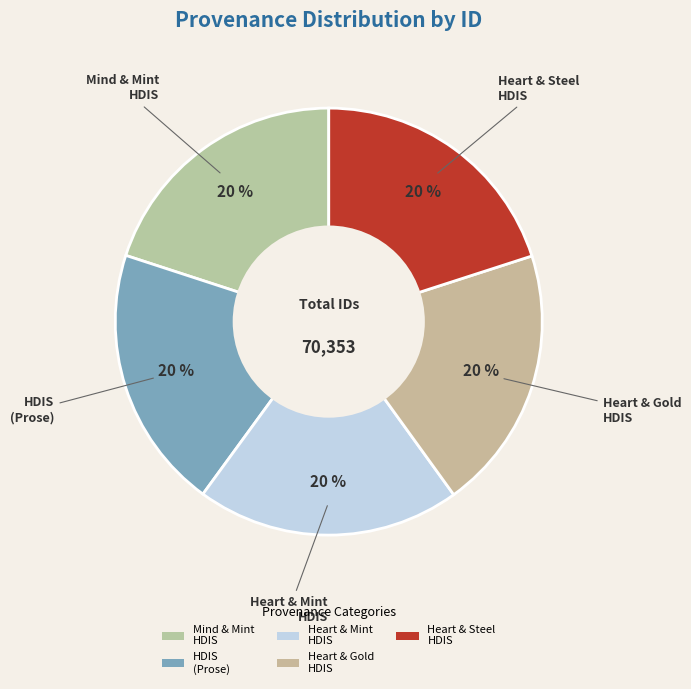

Approximately how many times larger is the value at Heart & Steel HDIS compared to Heart & Gold HDIS?

1.0